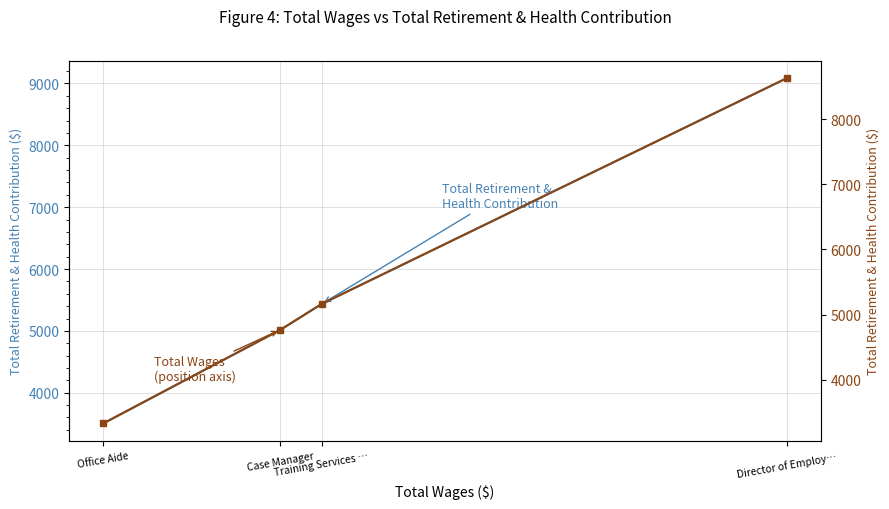

Which has a higher value, Office Aide or Training Services …?

Training Services …